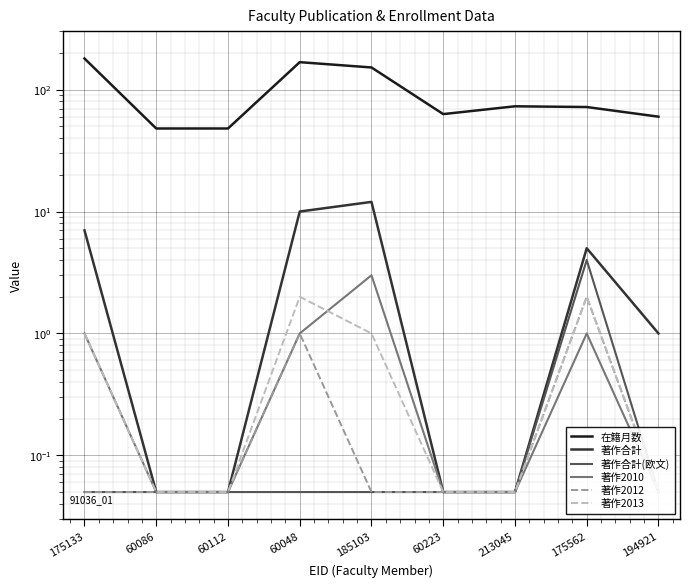

Which series has the largest total across all categories?

在籍月数